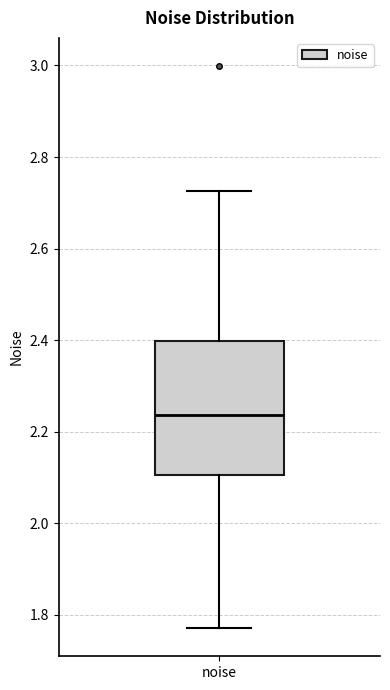

Where is the lower edge of the box for noise on the y-axis? The values are not printed on the chart, so give them approximately, as read against the axis.

2.10